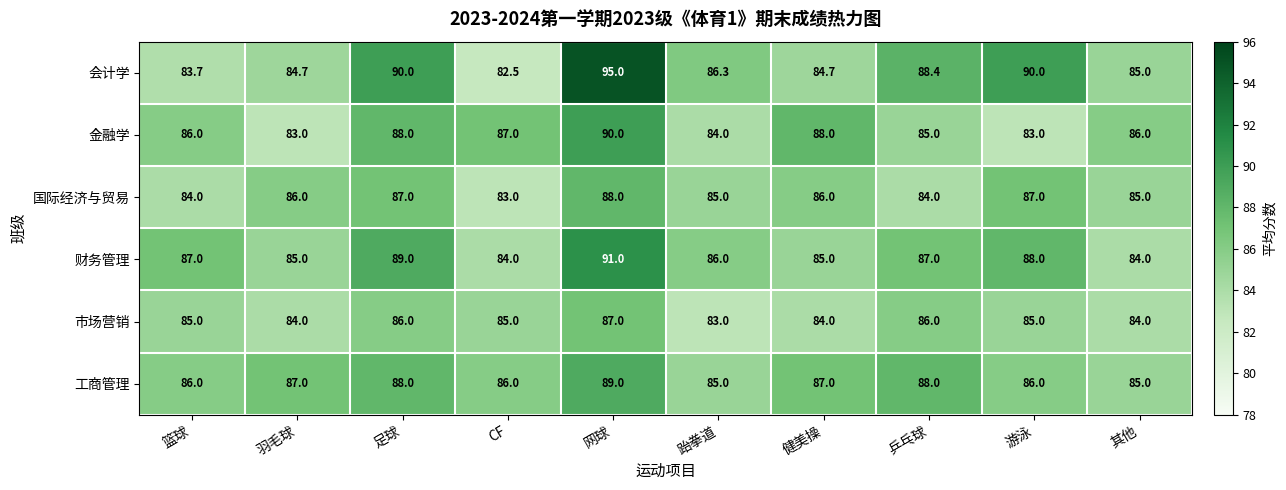

The 财务管理 series shows 115.2 at 游泳. True or false?

False